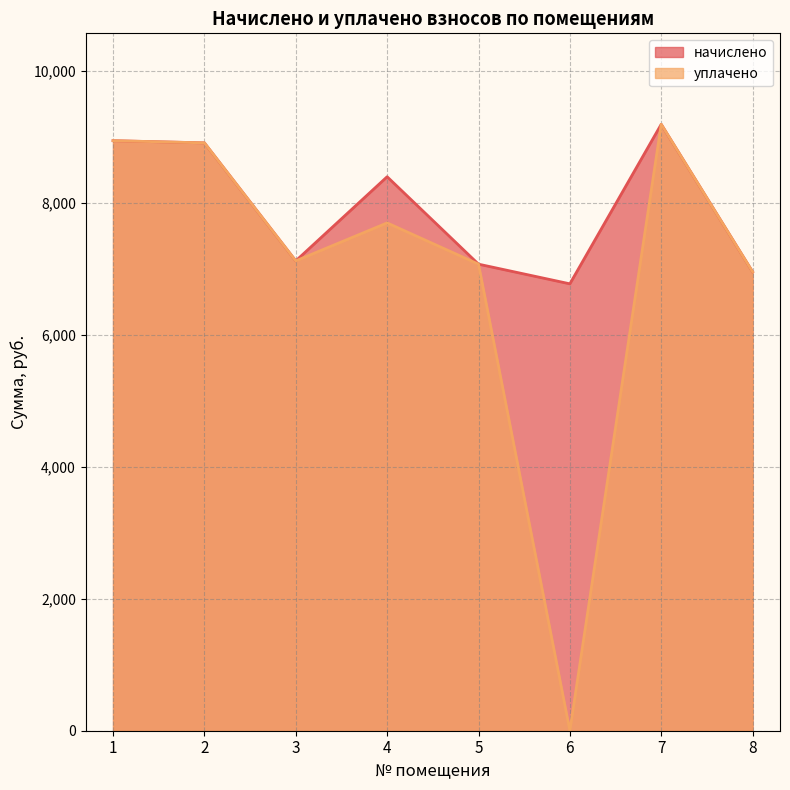

The начислено series shows 9572.3 at 8. True or false?

False